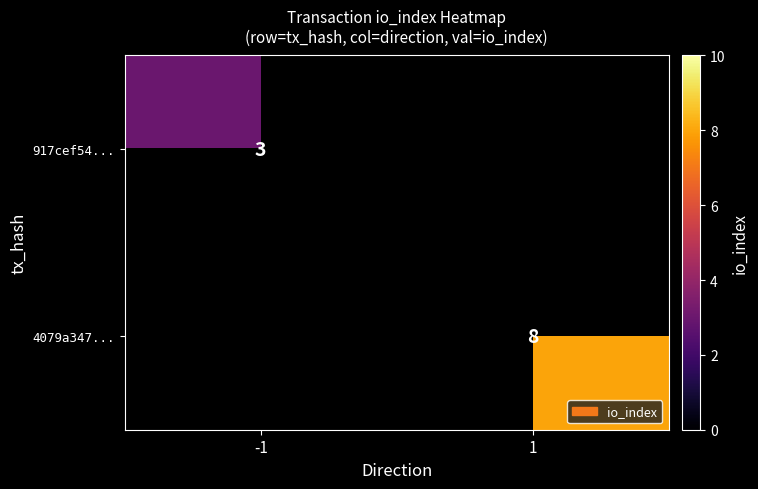

The value of 4079a347... at 1 is 8. True or false?

True